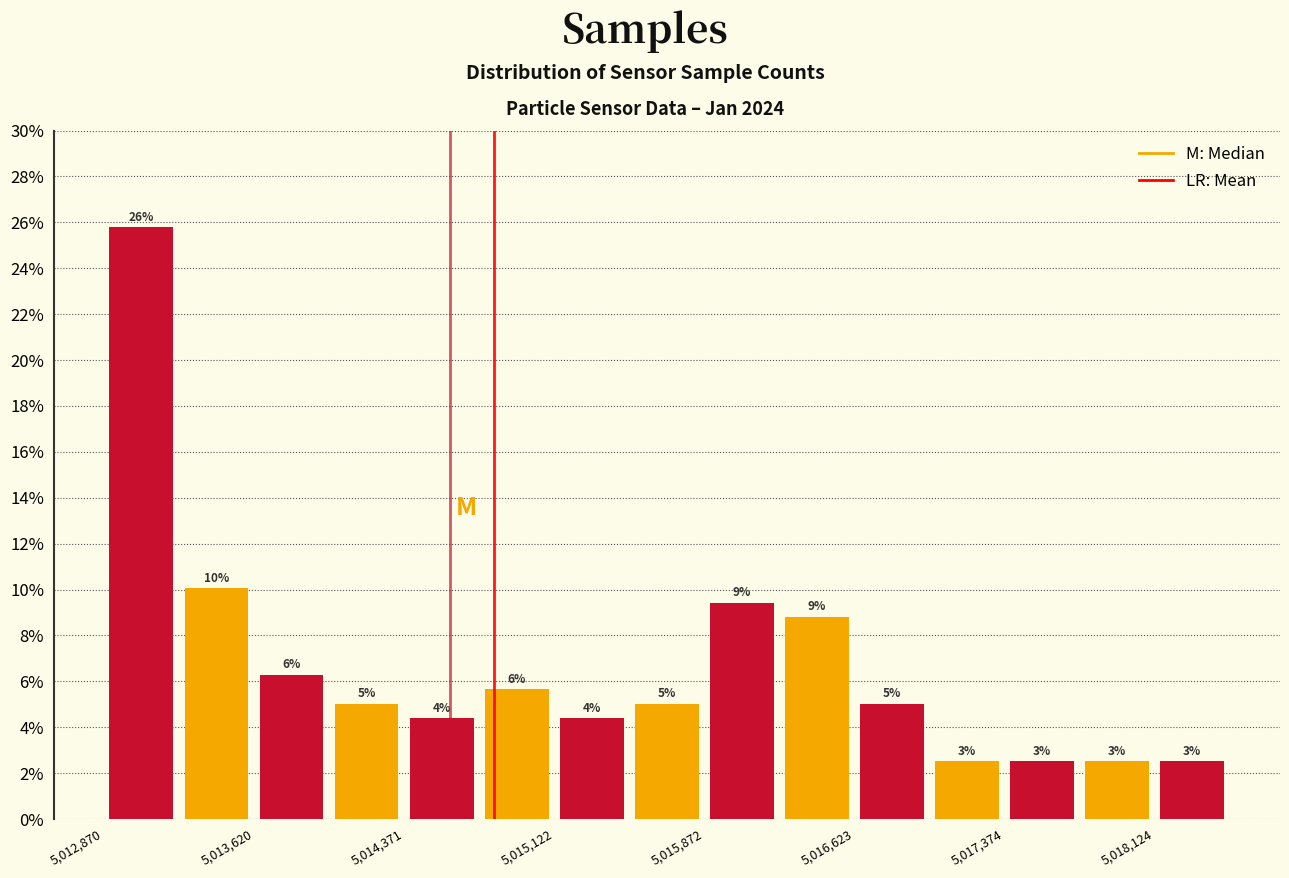

Around what value on the x-axis is the tallest bar? Give the approximate position of its centre, as read against the axis.

5013100